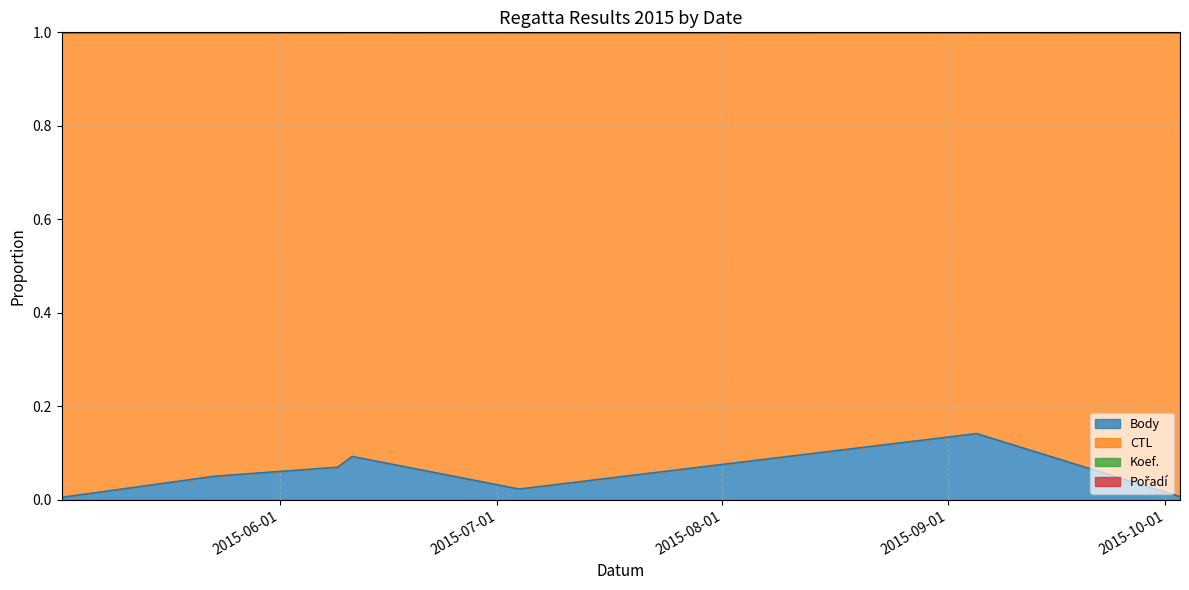

Which series changed the most between 2015-05-02 and 2015-06-09?

Body